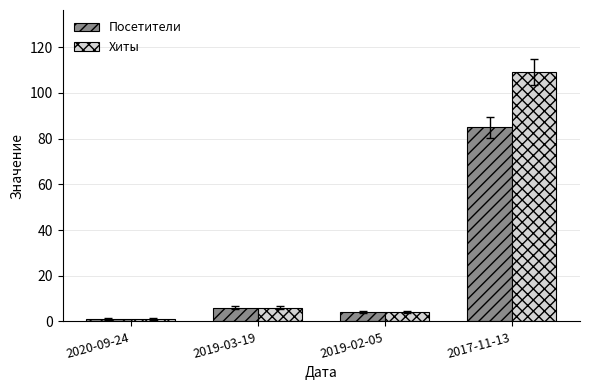

Which series has the largest total across all categories?

Хиты